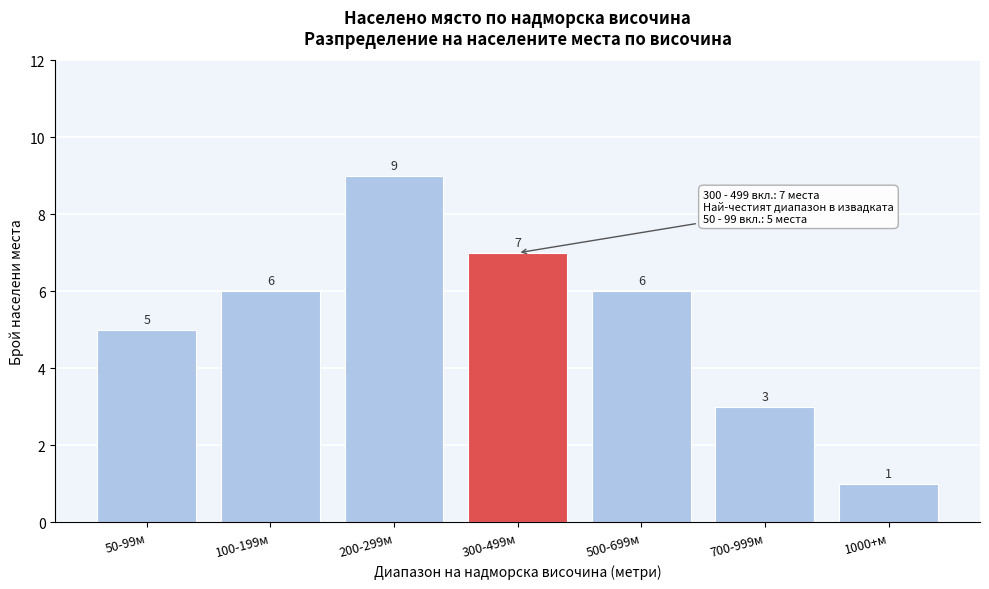

Reading left to right, extract all data points from this chart.

50-99м=5	100-199м=6	200-299м=9	300-499м=7	500-699м=6	700-999м=3	1000+м=1